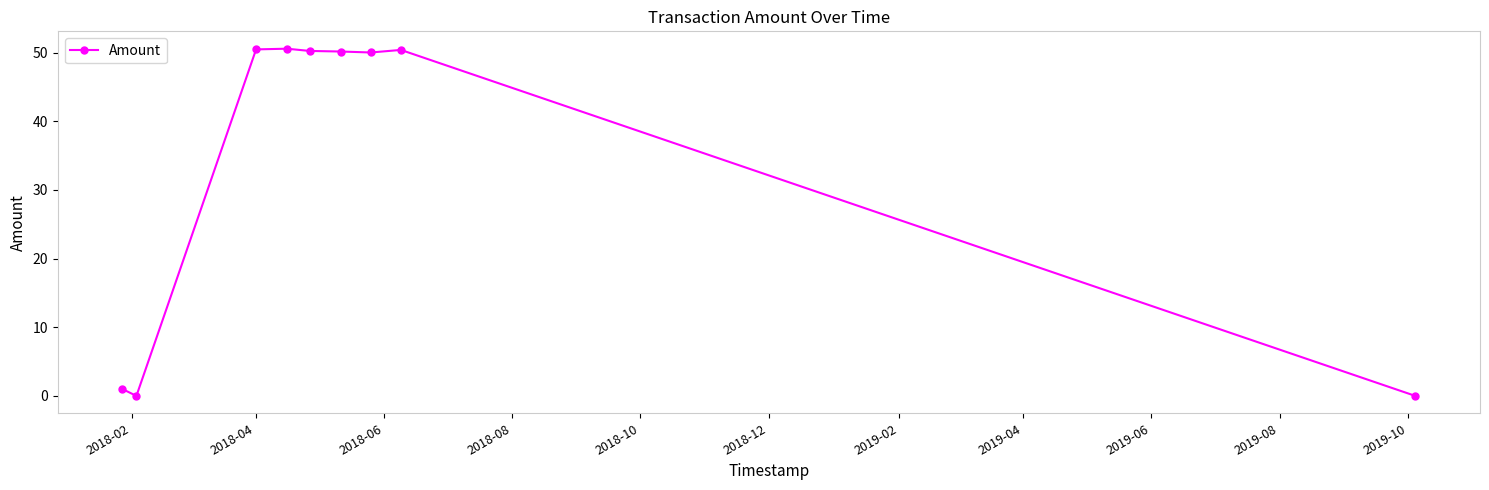

Count the number of data series in this chart.

1